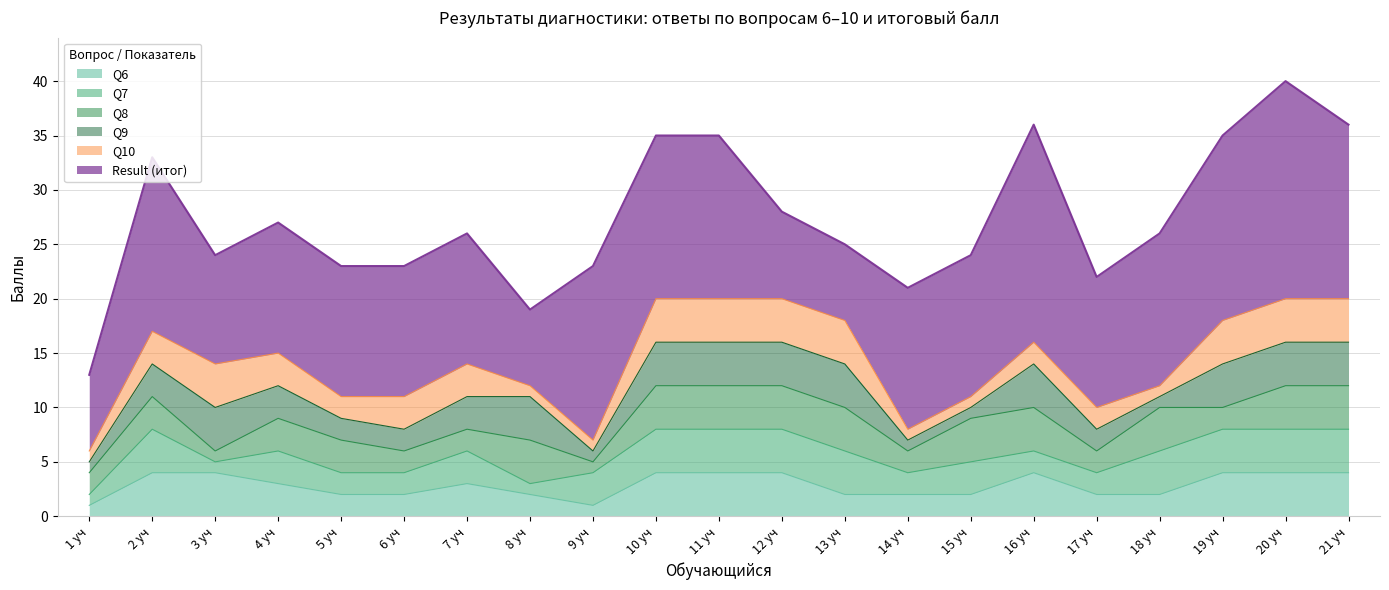

What is the value of the Q7 point at the 1st from the left?

1